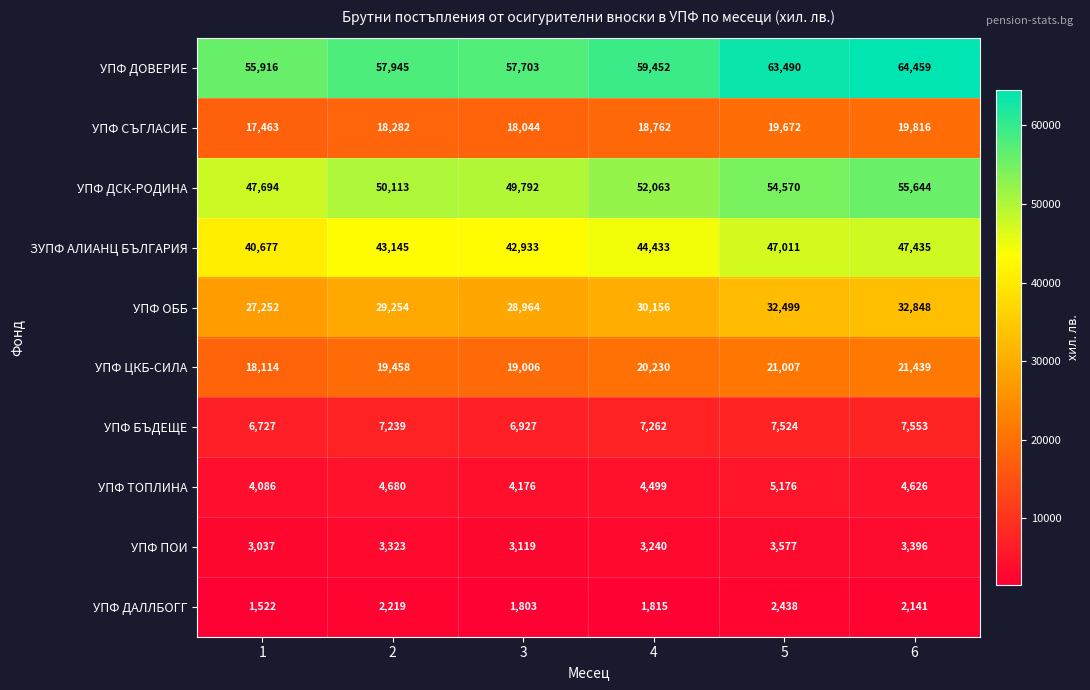

Which series changed the most between 1 and 4?

УПФ ДСК-РОДИНА